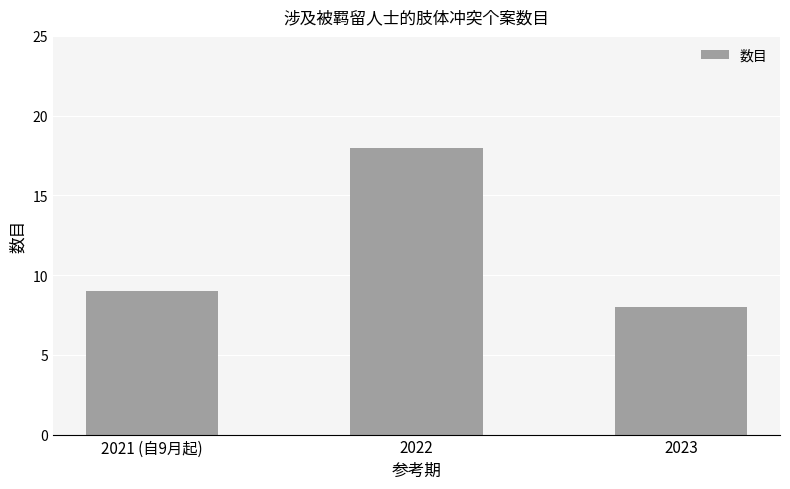

What is the difference between the values at 2023 and 2021 (自9月起)?

1